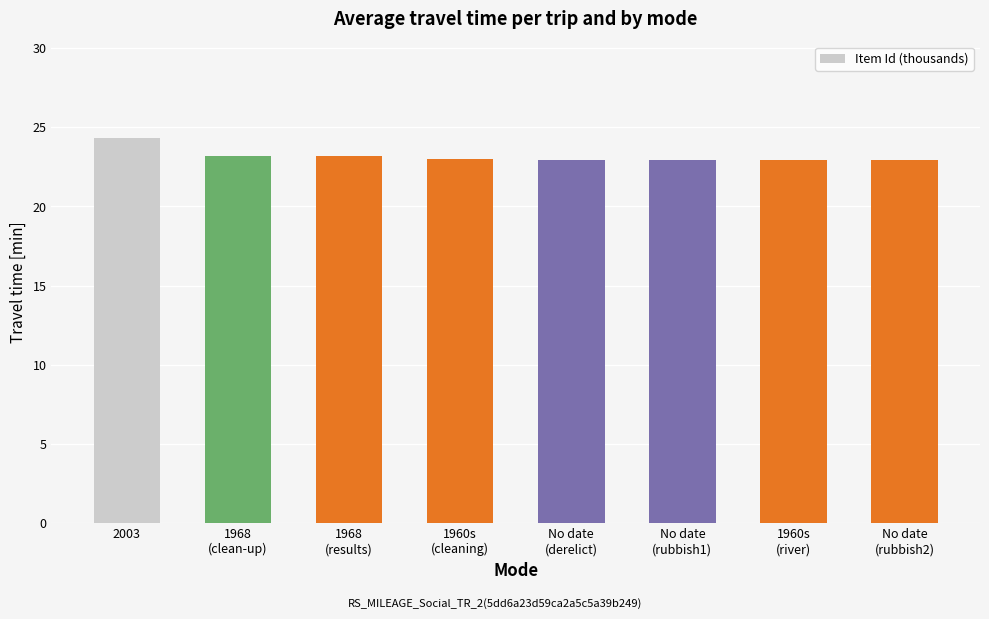

The chart shows a value of 23.2 at 1968
(results). True or false?

True